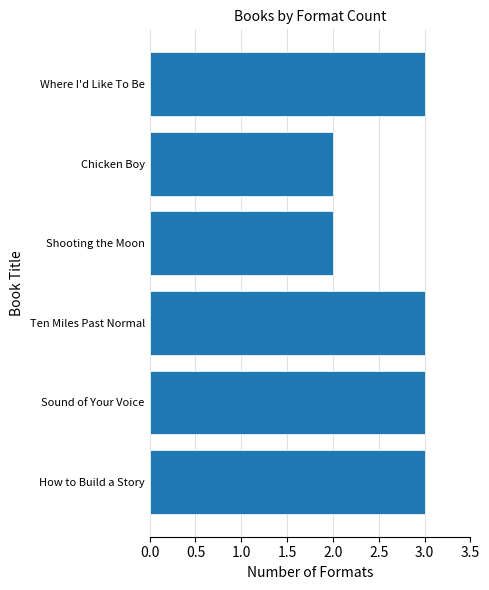

Read the value at Where I'd Like To Be.

3